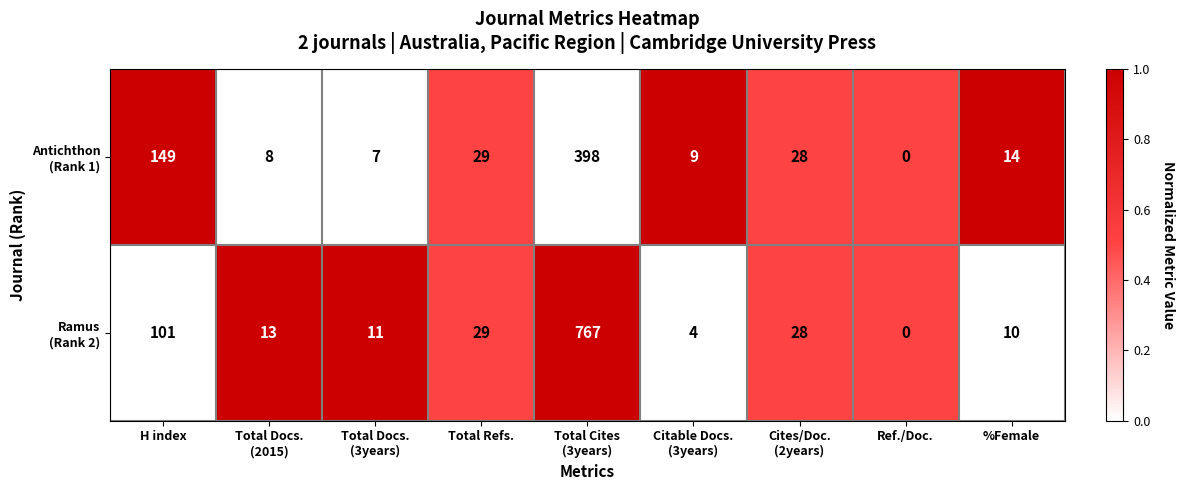

Which category has the lowest value across all series?

Ref./Doc.